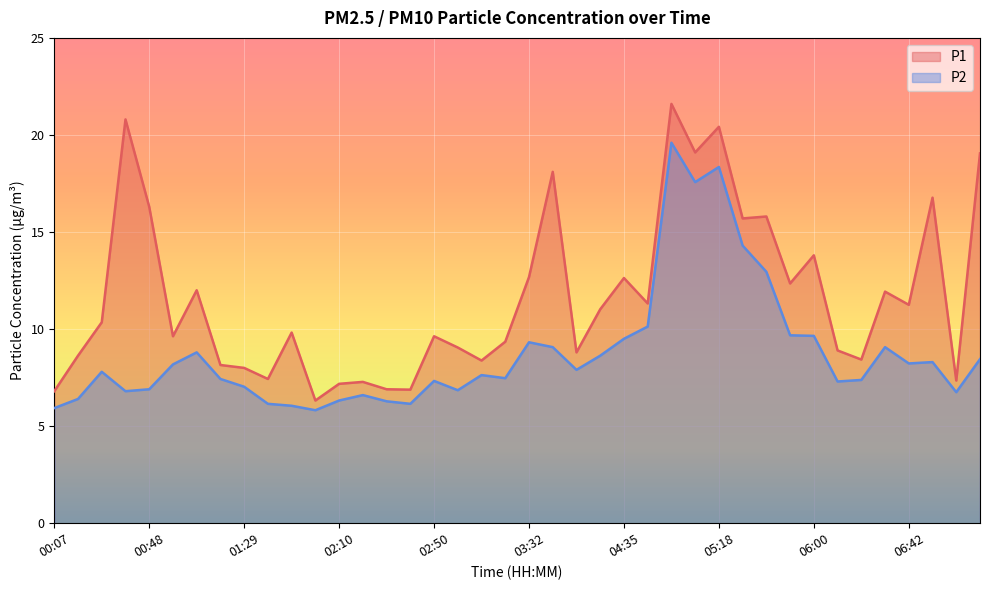

At which category does P2 reach its first local peak?

00:27